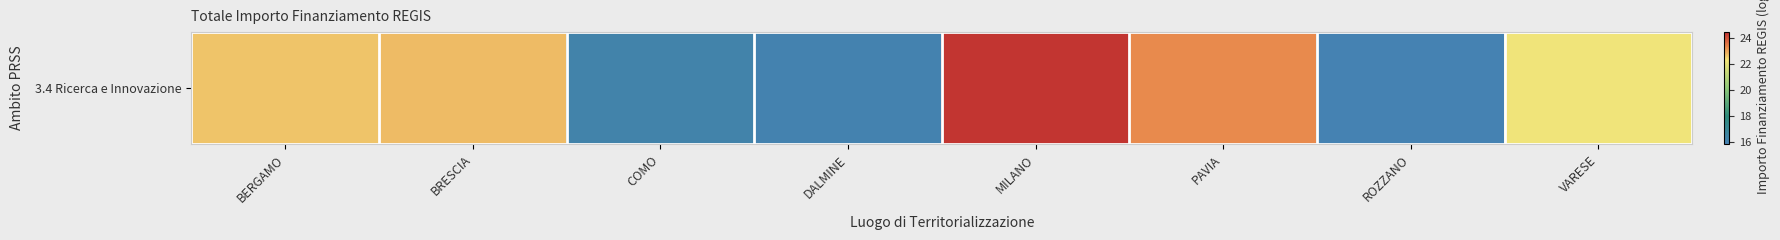

Reading left to right, what are all the values shown in this chart?

22.7	22.7	16.2	16.0	24.4	23.3	15.9	22.2